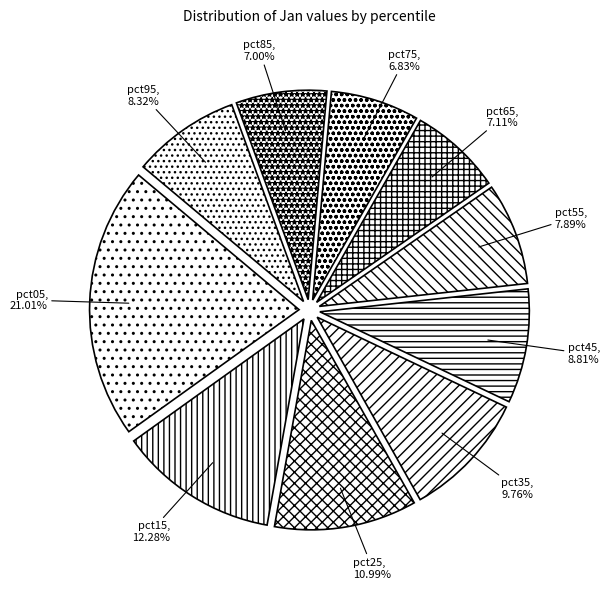

Which has a higher value, pct45 or pct85?

pct45